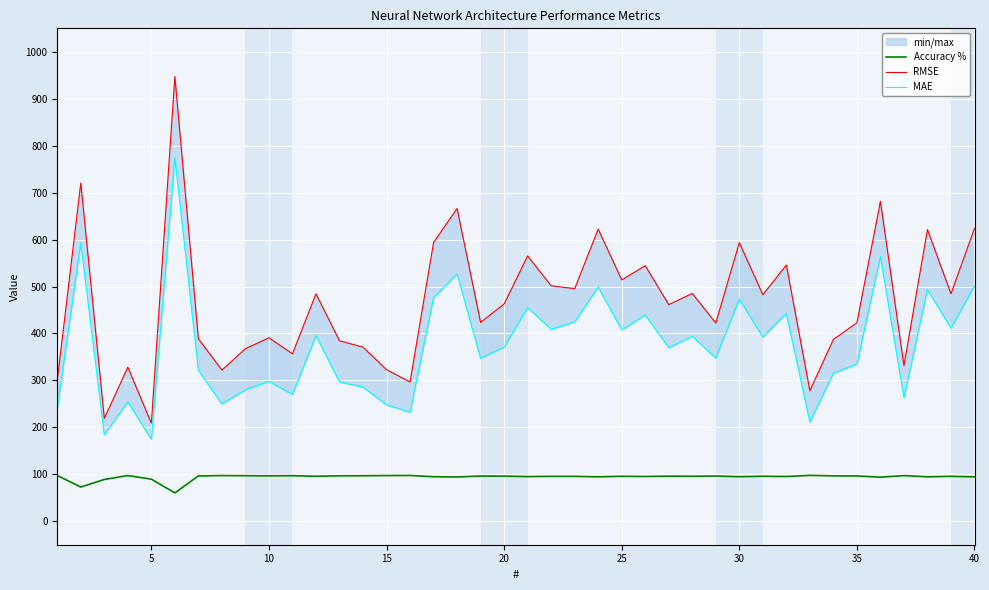

Which series has the widest spread of values?

RMSE